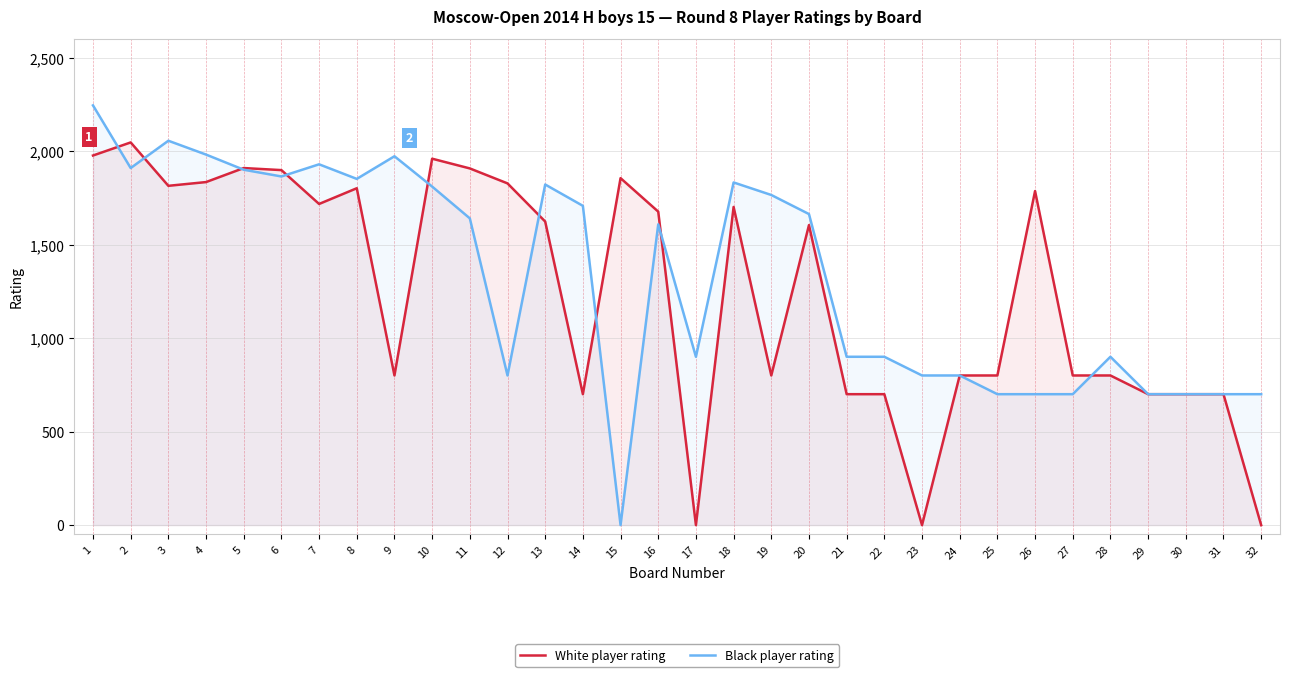

In Black player rating, how many points are higher than both neighbors (excluding endpoints)?

7